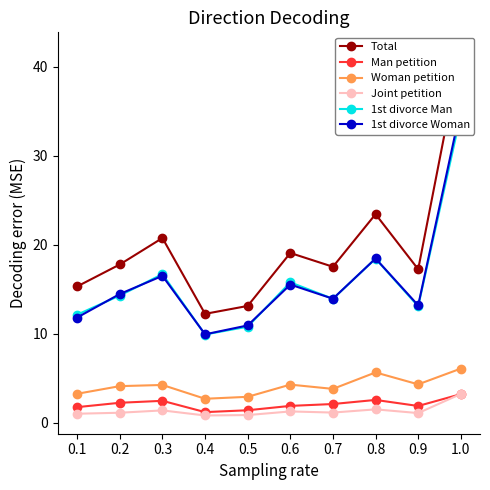

Reading left to right, transcribe all the data shown in this chart.

Total: 15.3	17.8	20.8	12.2	13.1	19.1	17.5	23.4	17.3	41.8
Man petition: 1.8	2.3	2.5	1.2	1.4	1.9	2.1	2.6	1.9	3.2
Woman petition: 3.3	4.1	4.3	2.7	2.9	4.3	3.8	5.7	4.3	6.1
Joint petition: 1.0	1.1	1.4	0.8	0.9	1.3	1.2	1.5	1.1	3.2
1st divorce Man: 12.2	14.3	16.7	9.9	10.8	15.8	13.9	18.4	13.1	34.6
1st divorce Woman: 11.8	14.5	16.5	9.9	10.9	15.5	13.9	18.5	13.2	35.4